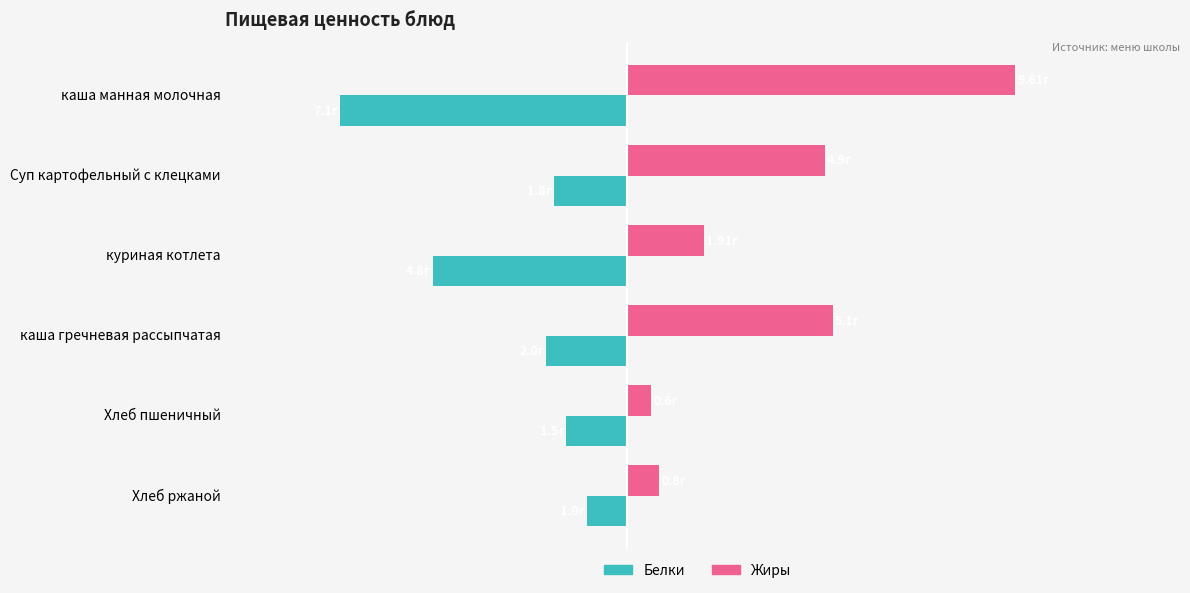

What are all the series names shown in the legend?

Белки, Жиры